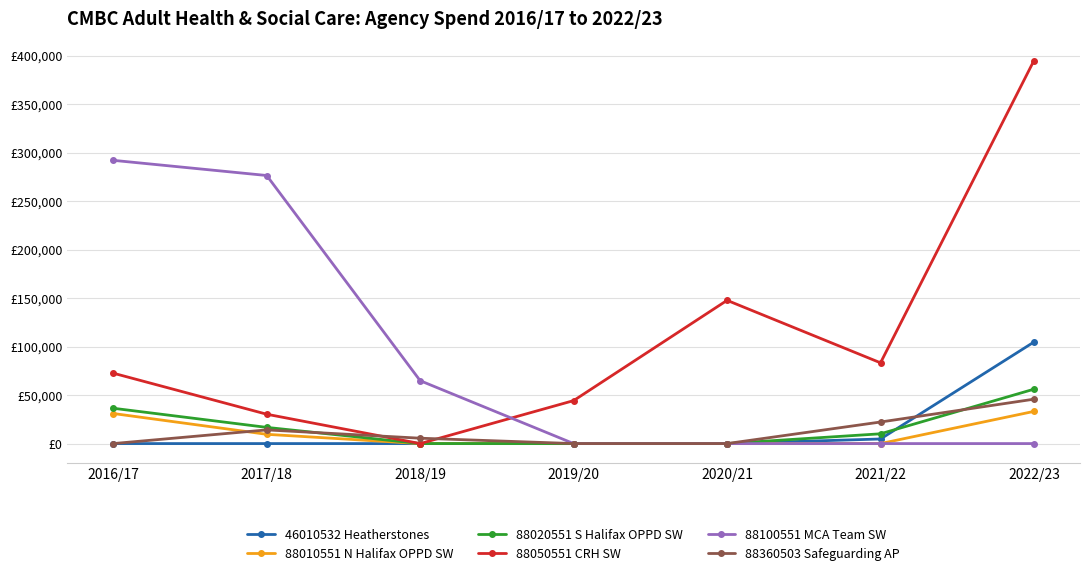

What is the spread (max minus min) of values at 2016/17?

292010.7